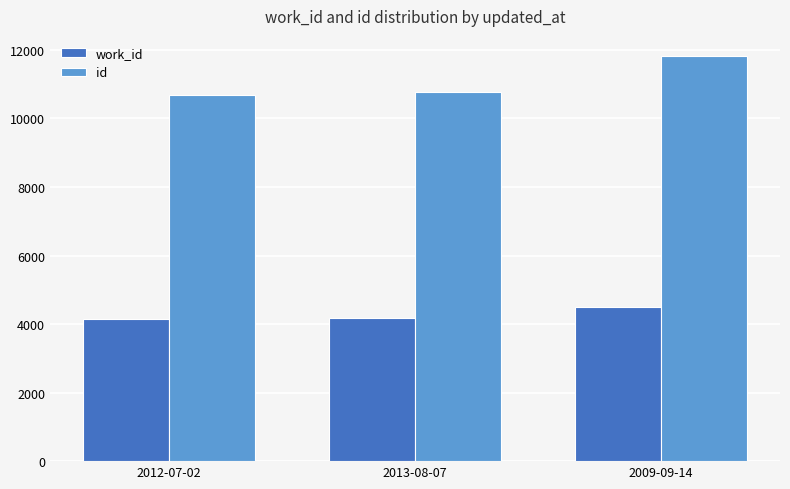

The value of id at 2012-07-02 is 10694. True or false?

True